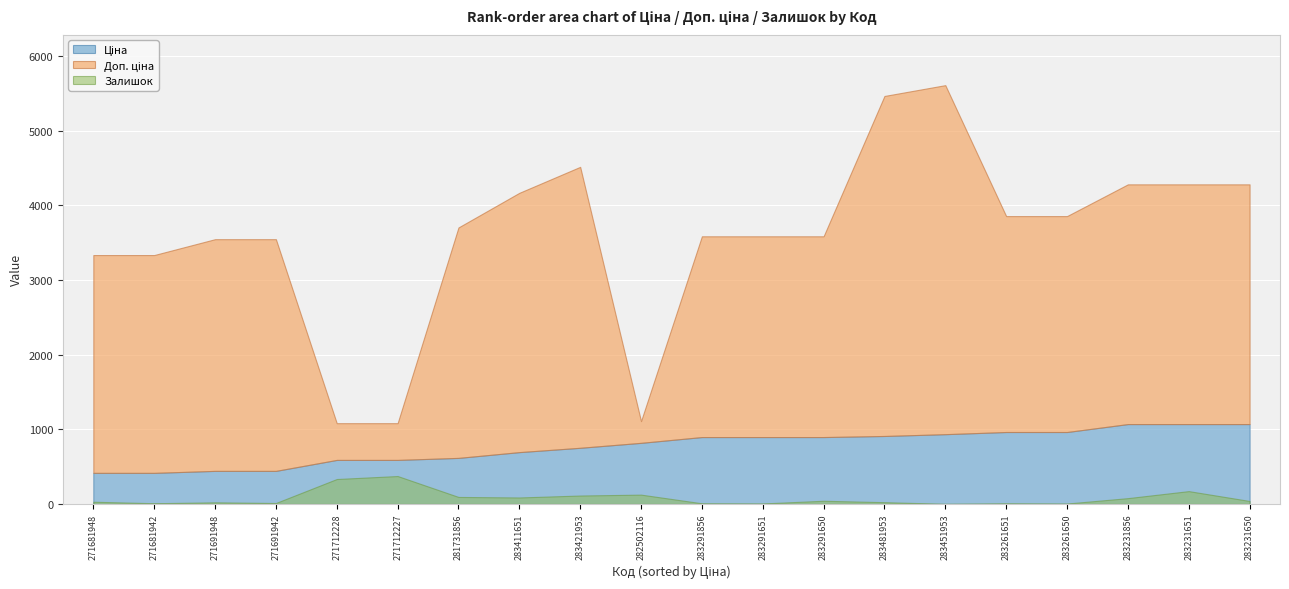

What is the difference between the second highest and minimum values in the Залишок series?

332.0